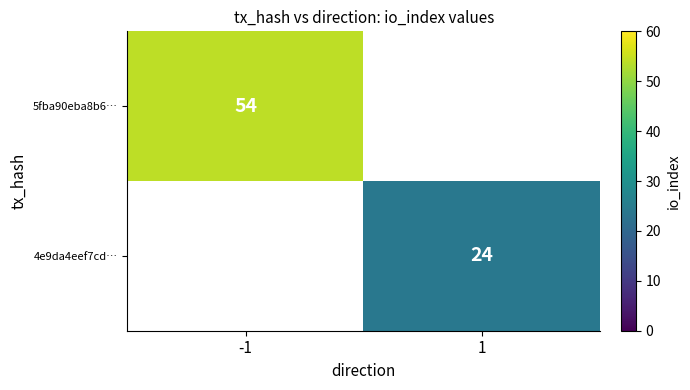

Is it true that 4e9da4eef7cd… equals 24 at 1?

True